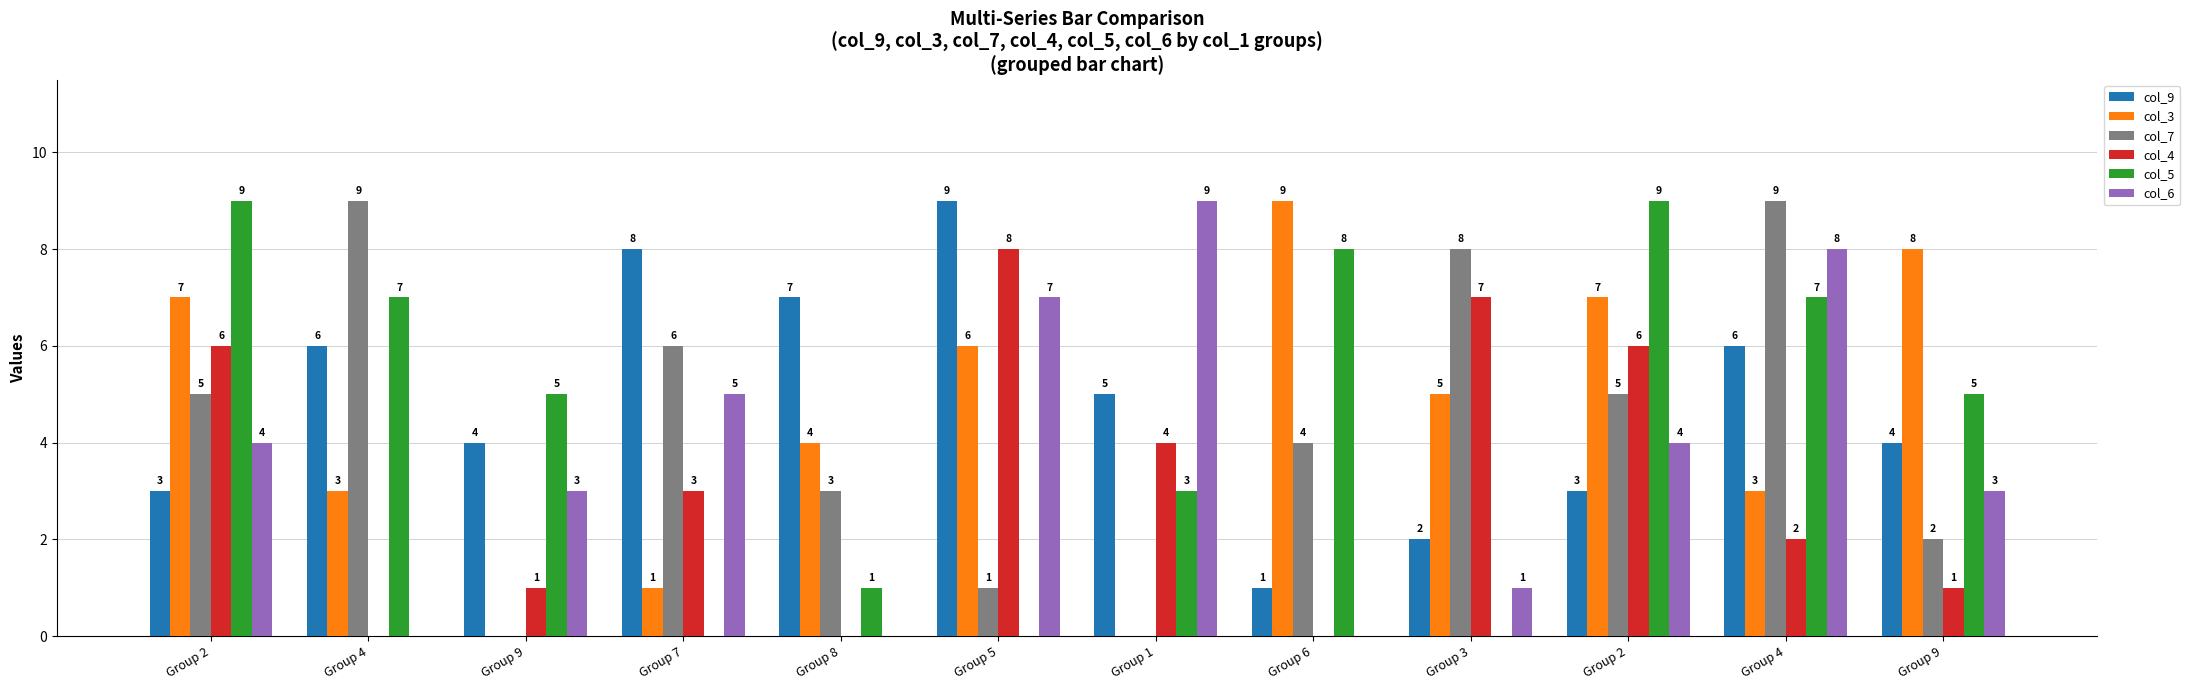

Which category has the lowest value in the col_4 series?

Group 4